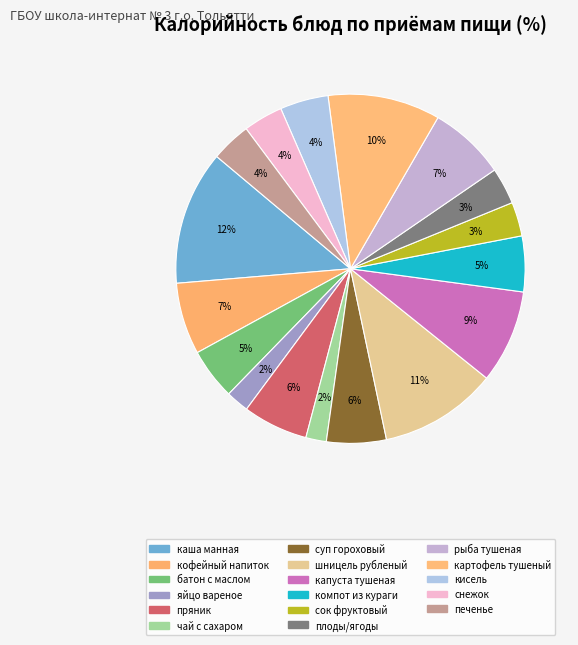

Count the number of slices in the pie.

17